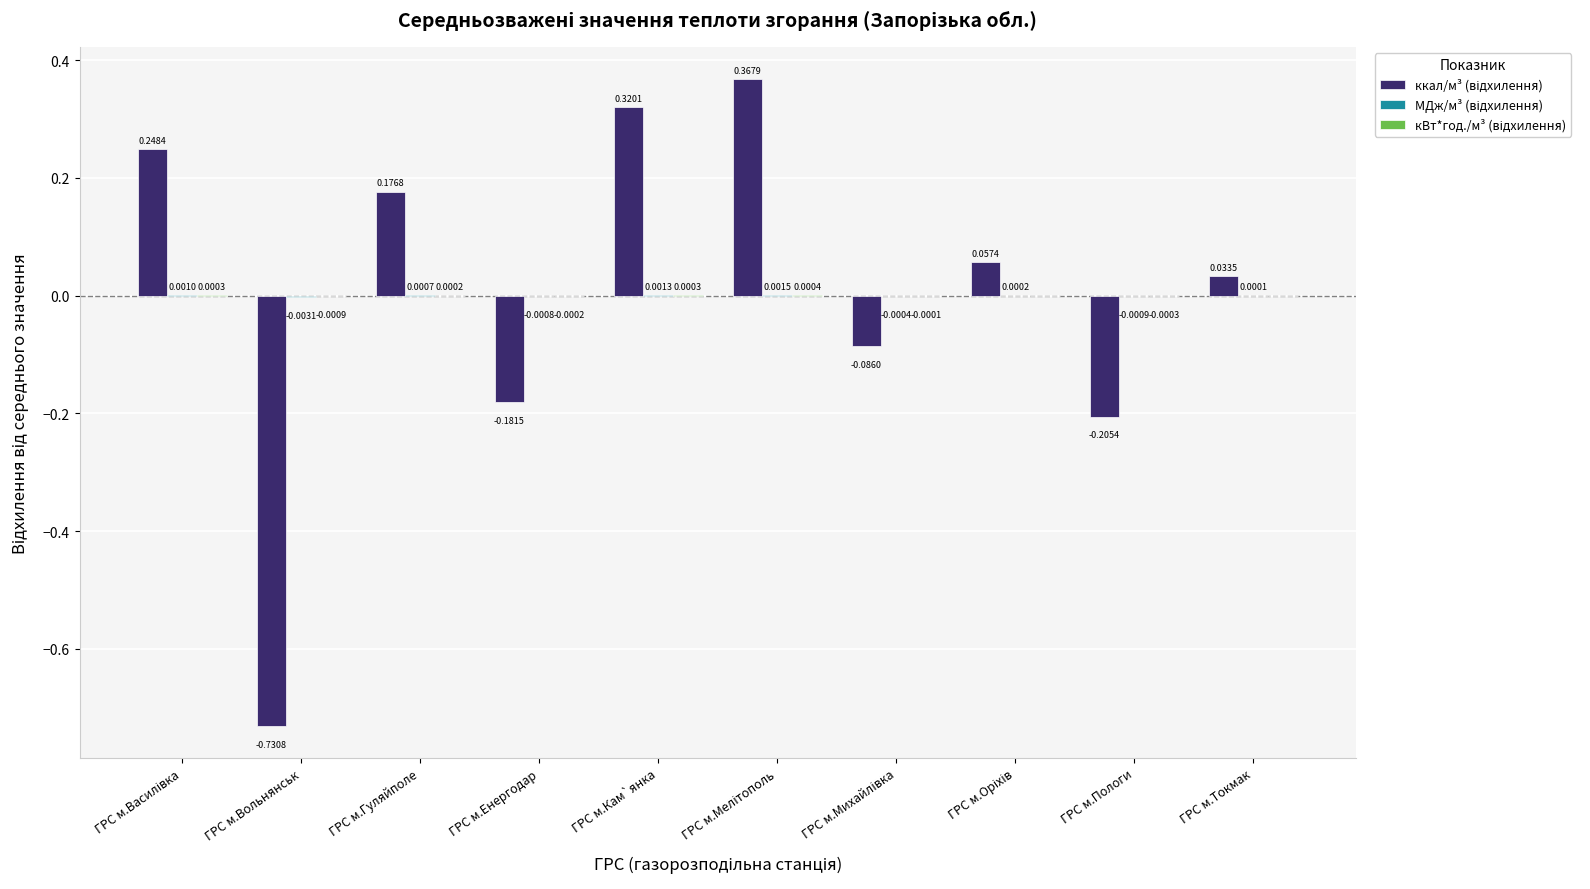

What is the minimum value shown in the chart?

-0.7